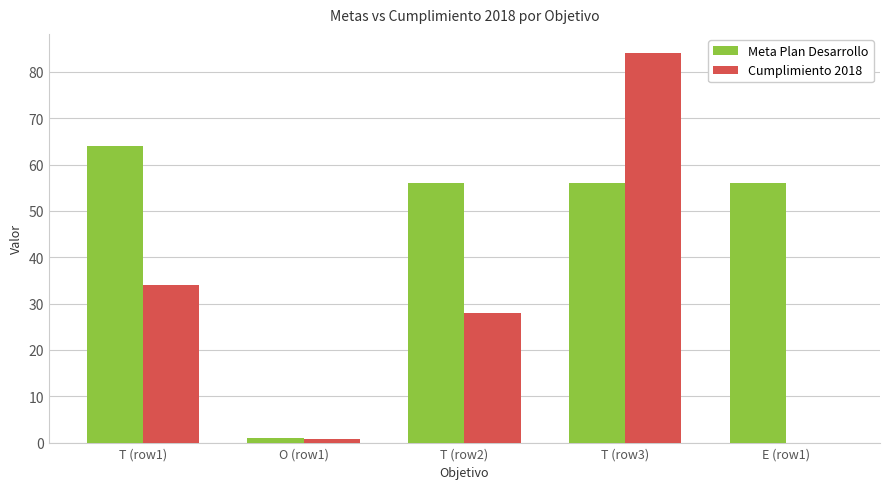

Reading left to right, extract all data points from this chart.

Meta Plan Desarrollo: T (row1)=64.0	O (row1)=1.0	T (row2)=56.0	T (row3)=56.0	E (row1)=56.0
Cumplimiento 2018: T (row1)=34.0	O (row1)=0.7	T (row2)=28.0	T (row3)=84.0	E (row1)=0.0